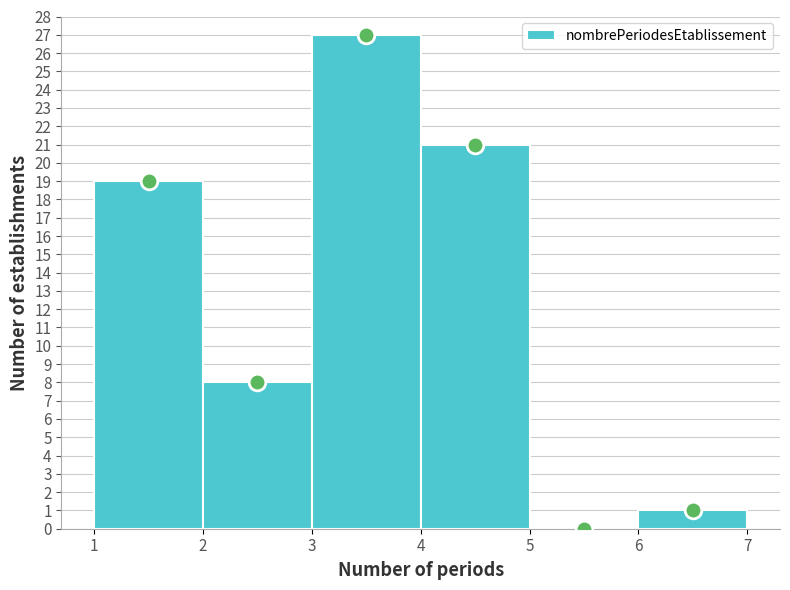

Reading left to right, list every bar in this chart as the range it spans on the x-axis followed by its height. The values are not printed on the chart, so give them approximately, as read against the axis.

1 to 2: 19
2 to 3: 8
3 to 4: 27
4 to 5: 21
5 to 6: 0
6 to 7: 1